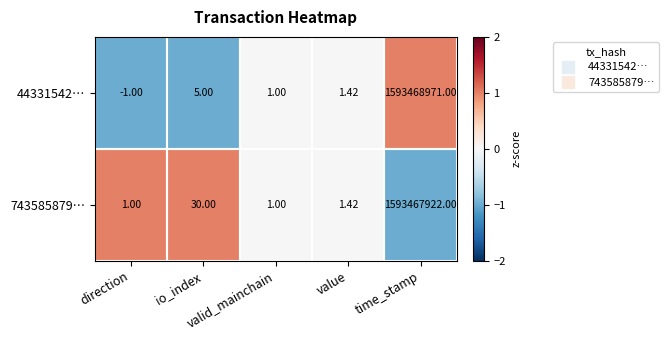

At which category is the sum across all series the highest?

time_stamp